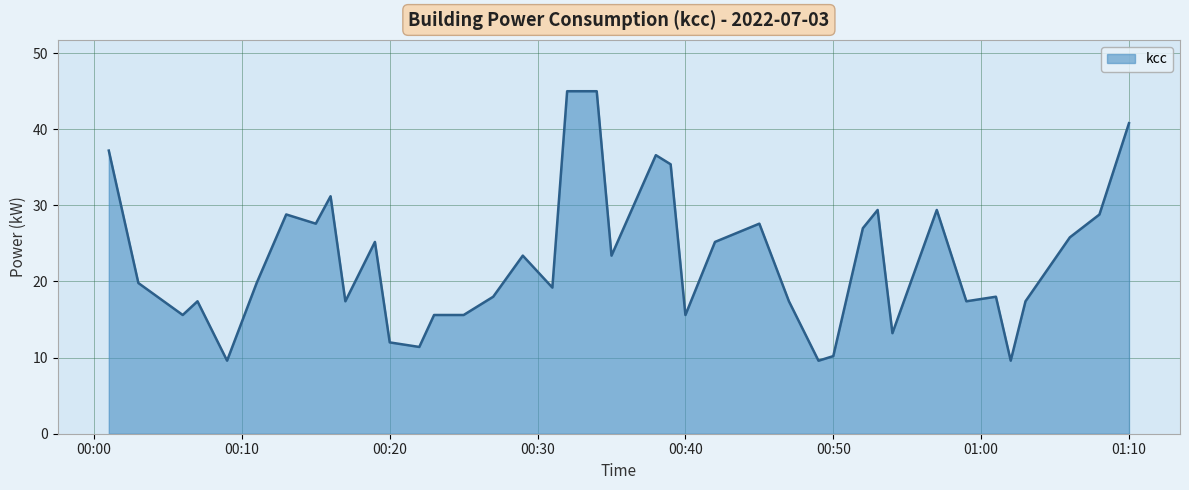

What is the difference between the maximum and minimum values?

35.4